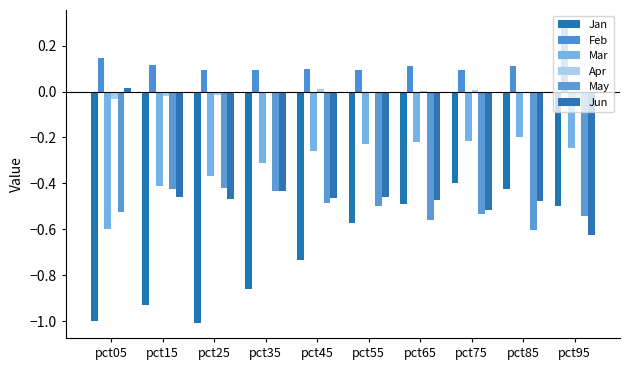

Are the bars grouped side by side (vs. stacked)?

Yes